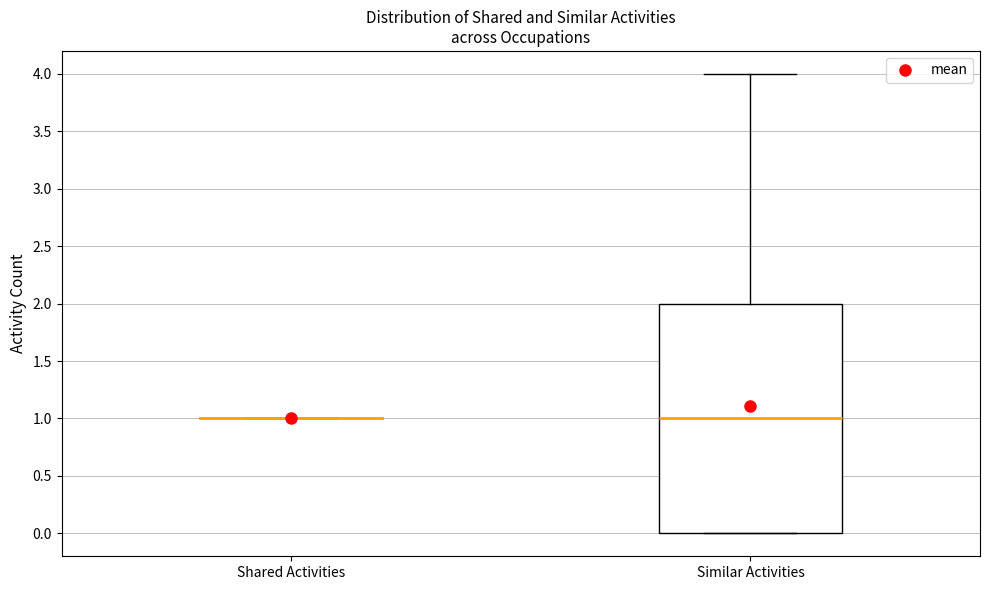

Reading left to right, transcribe this box plot: for each box, give where its median line is, the range the box spans, and where its two whiskers end, as read against the y-axis. The values are not printed on the chart, so give them approximately, as read against the axis.

Shared Activities: box collapsed to a line at 1, whiskers 1 to 1
Similar Activities: median 1, box 0 to 2, whiskers 0 to 4